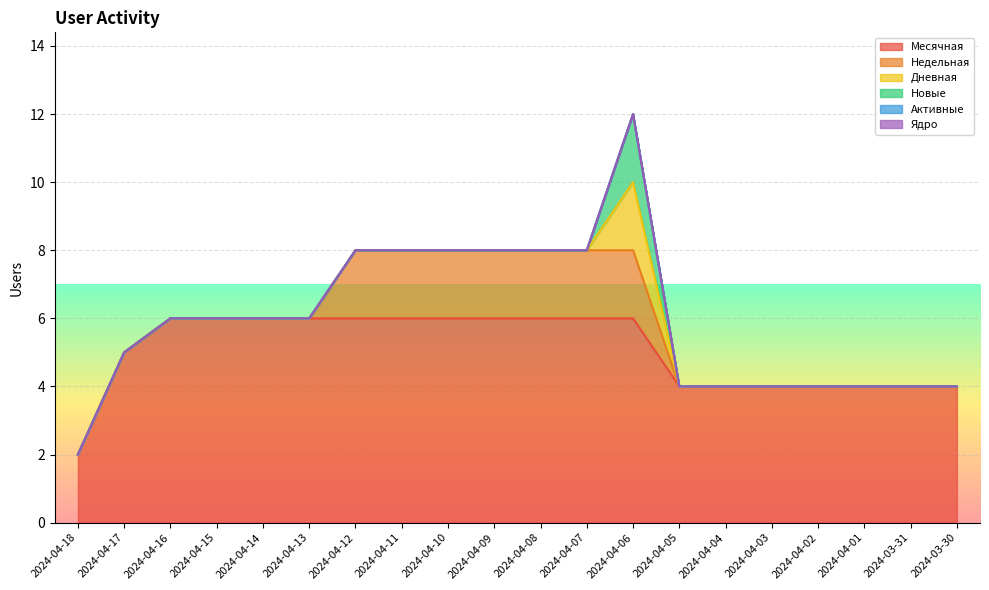

Between 2024-04-10 and 2024-04-16, which is larger?

2024-04-10